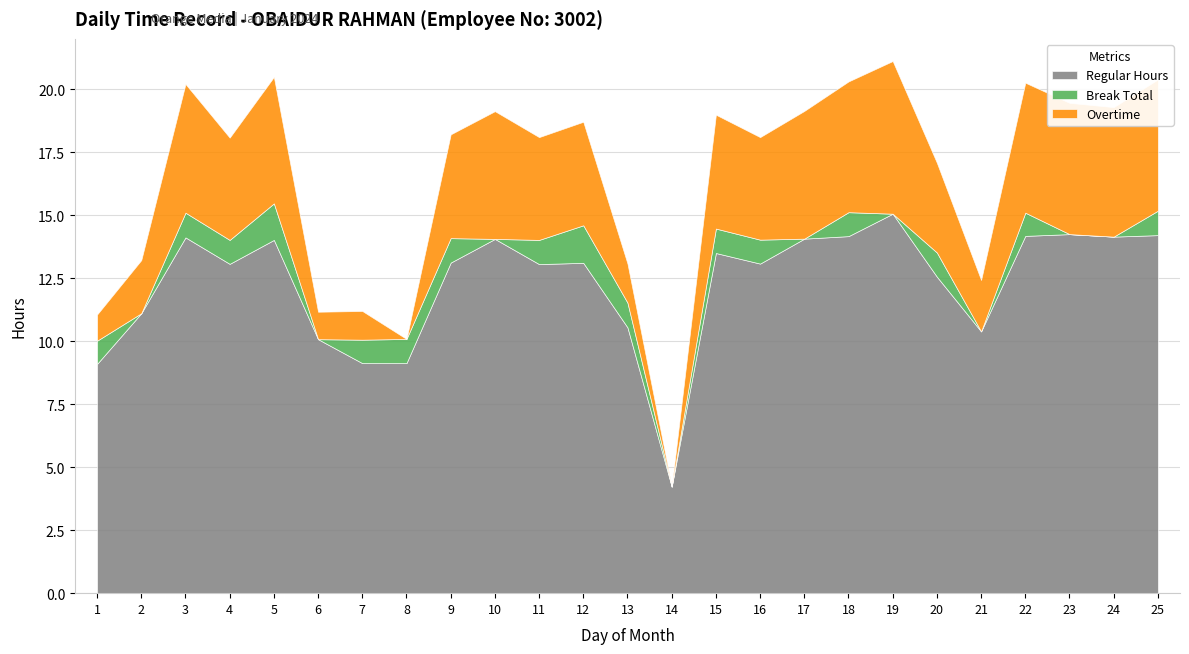

List the series in order of their overall mean, highest first.

Regular Hours, Overtime, Break Total